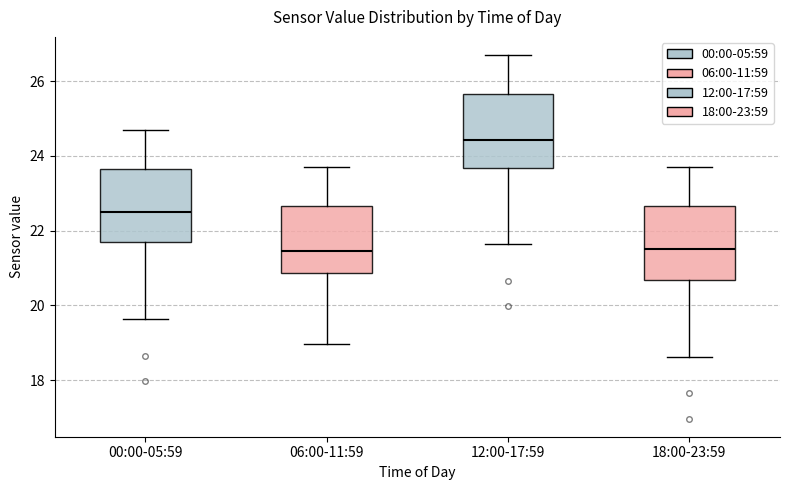

Reading left to right, read every box against the y-axis: the position of its median line, the range the box covers, and the ends of its whiskers. The values are not printed on the chart, so give them approximately, as read against the axis.

00:00-05:59: median 22.6, box 21.6 to 23.6, whiskers 19.6 to 24.8
06:00-11:59: median 21.4, box 20.8 to 22.6, whiskers 19.0 to 23.8
12:00-17:59: median 24.4, box 23.6 to 25.6, whiskers 21.6 to 26.8
18:00-23:59: median 21.6, box 20.6 to 22.6, whiskers 18.6 to 23.8